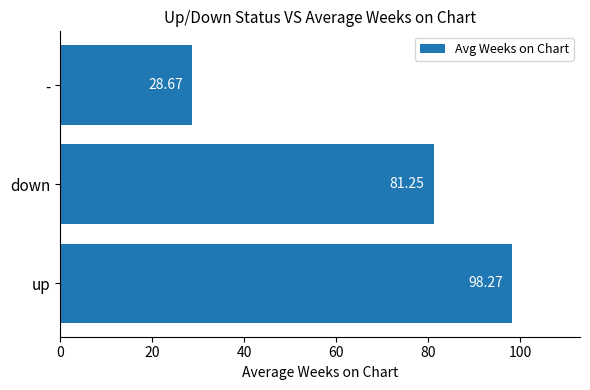

At which label is the value closest to 63?

down